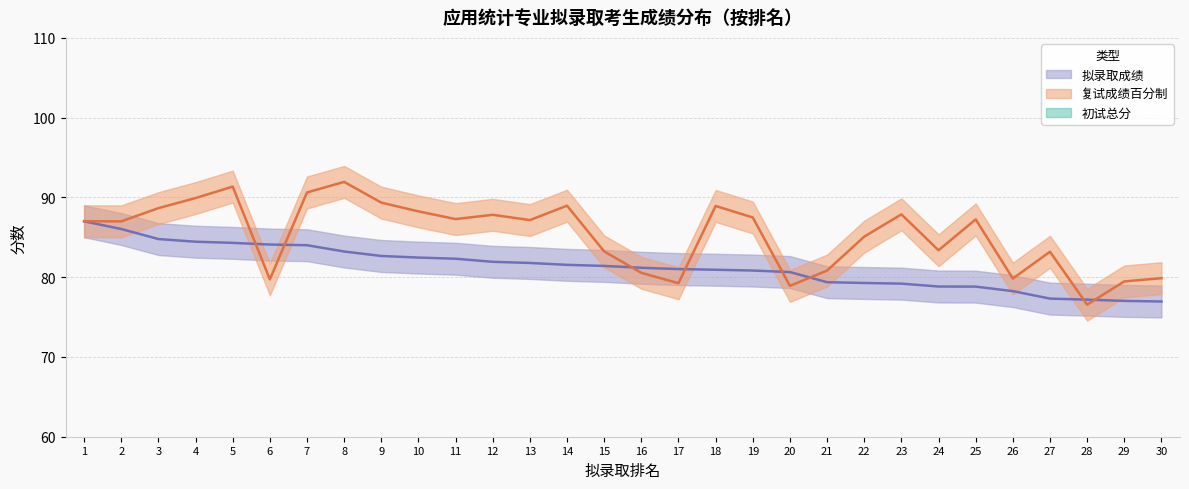

What is the highest value of the 复试成绩百分制 series?

91.9